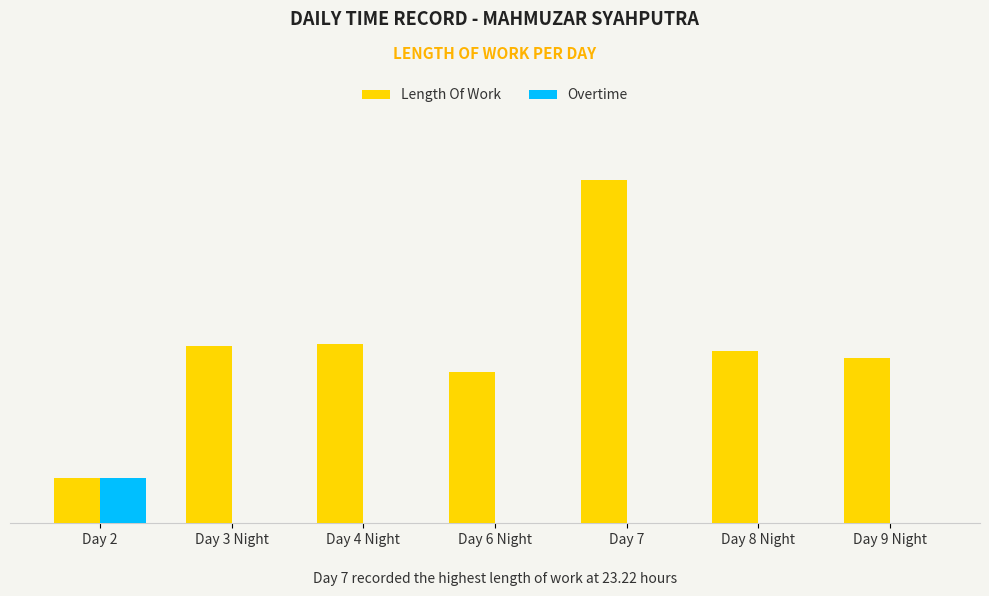

At which category is the sum across all series the highest?

Day 7